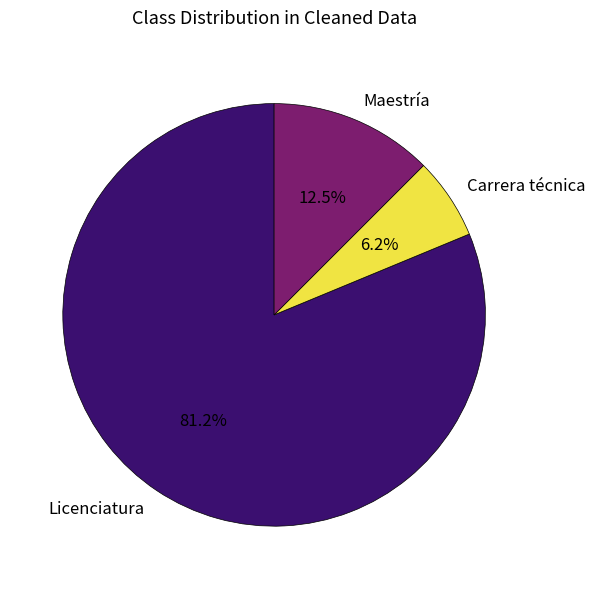

Which category has the biggest portion of the pie?

Licenciatura